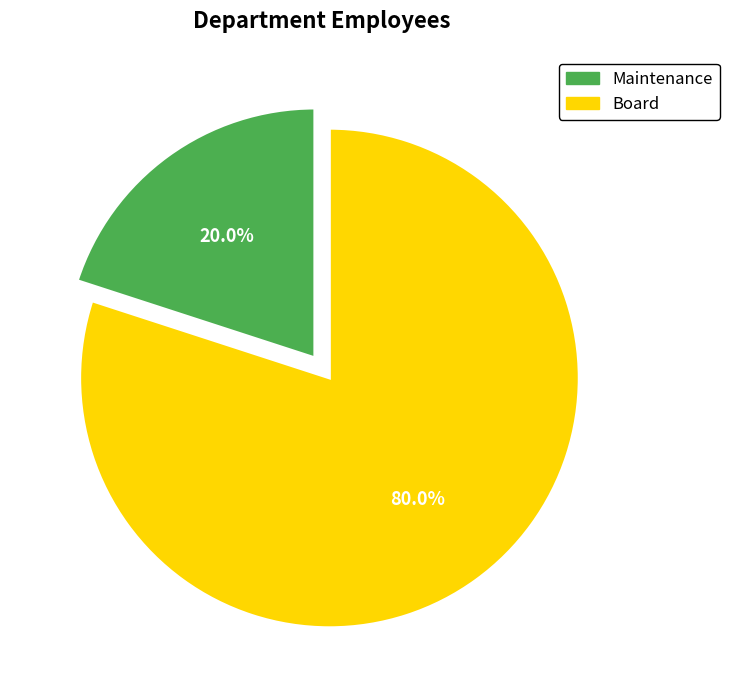

The Board slice represents 80% of the pie. True or false?

True